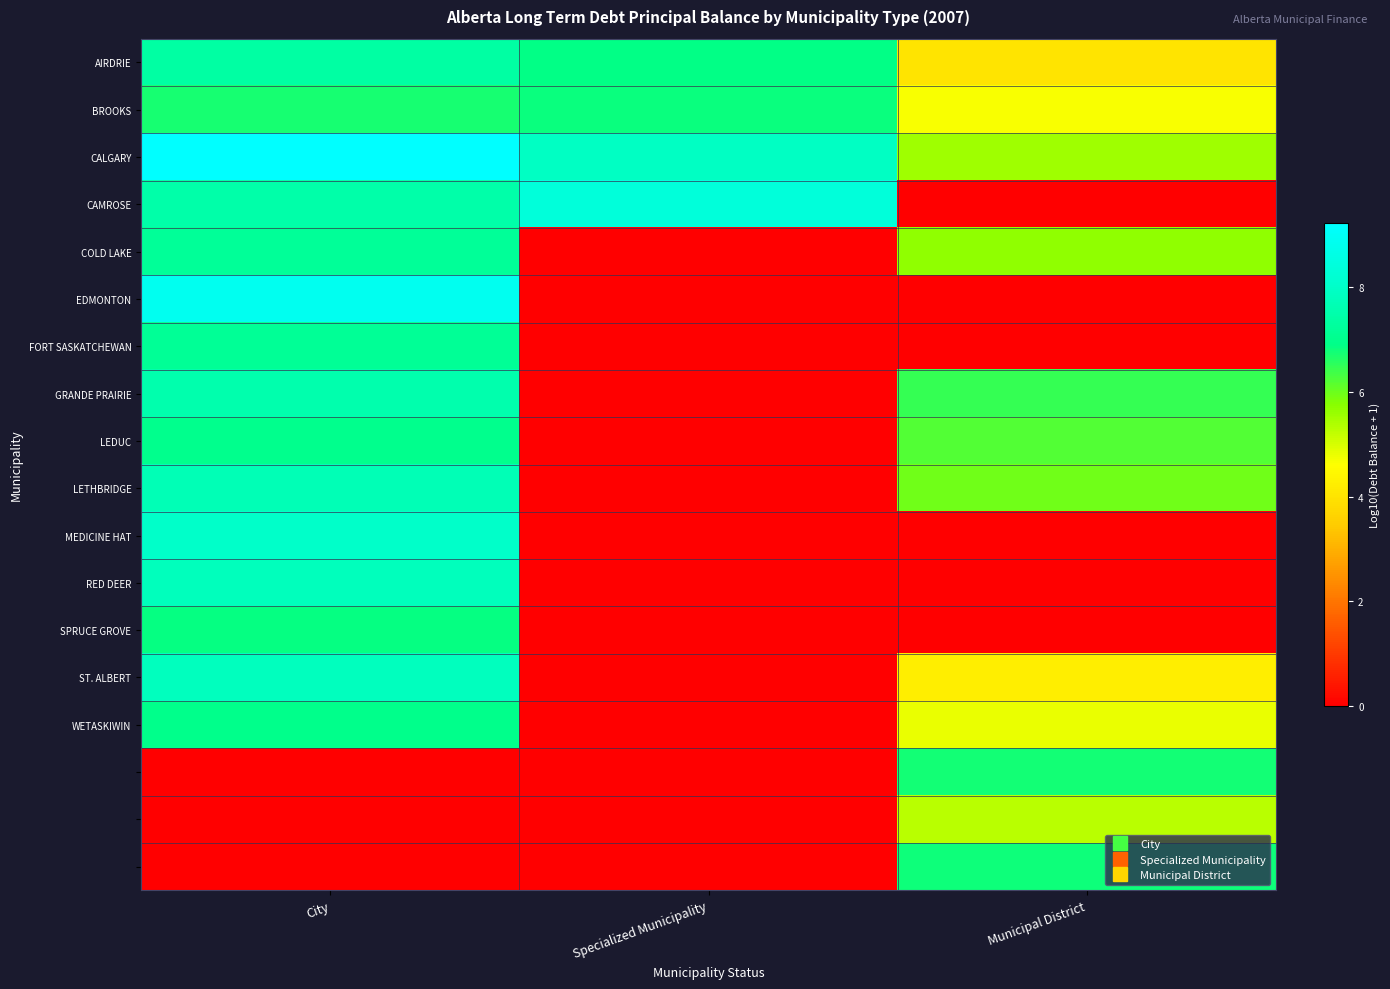

Which has a higher value, Specialized Municipality or Municipal District?

Specialized Municipality